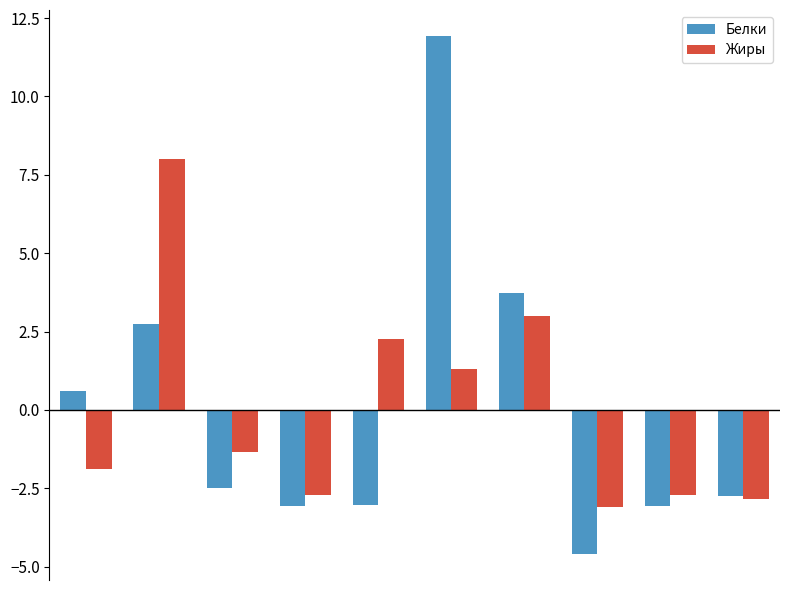

How many categories are shown in the chart?

10